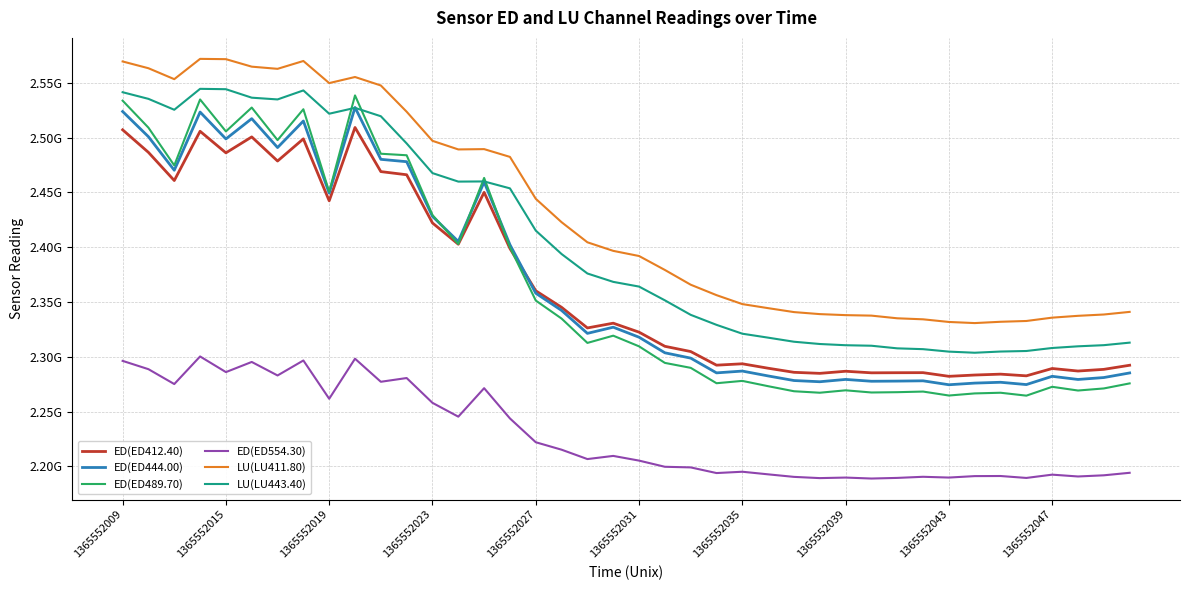

True or false: ED(ED489.70) and LU(LU443.40) cross at least once.

True